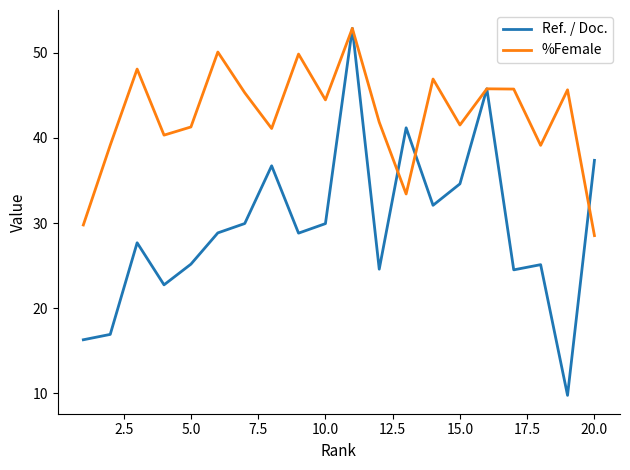

What is the maximum value shown in the chart?

52.9